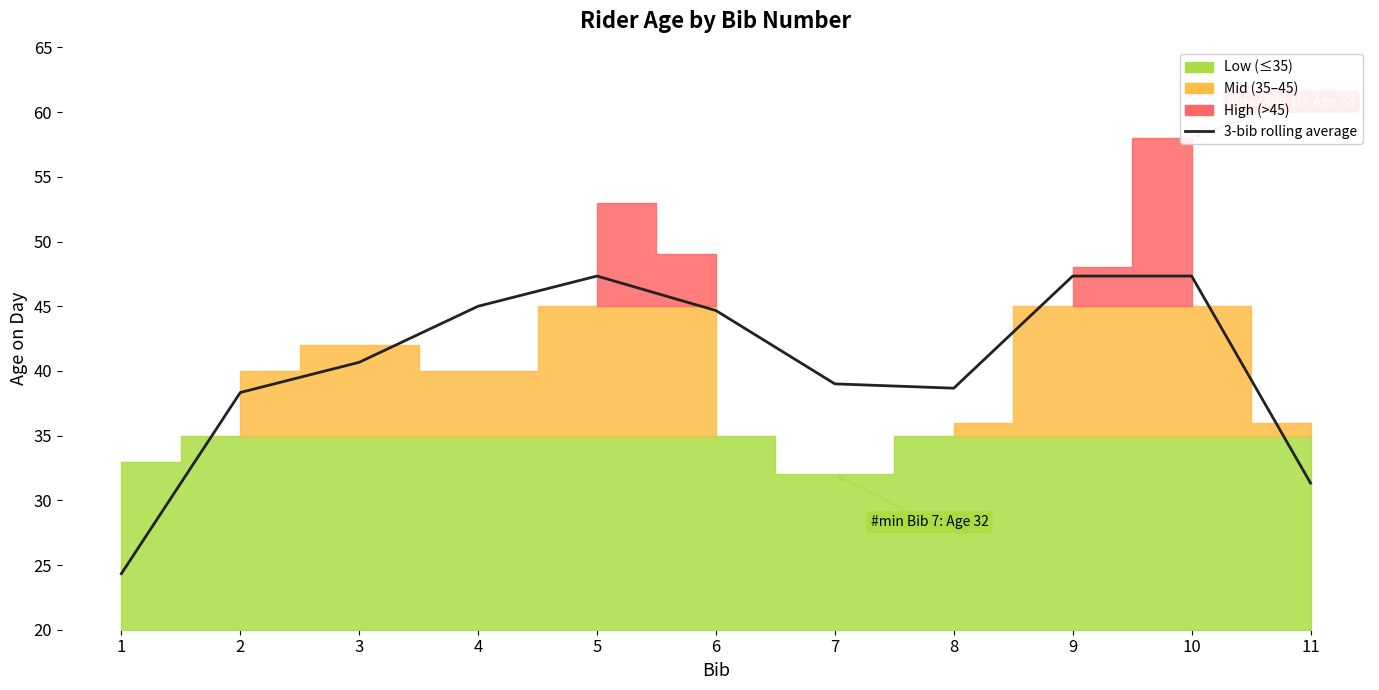

How many lines are shown in the chart?

1